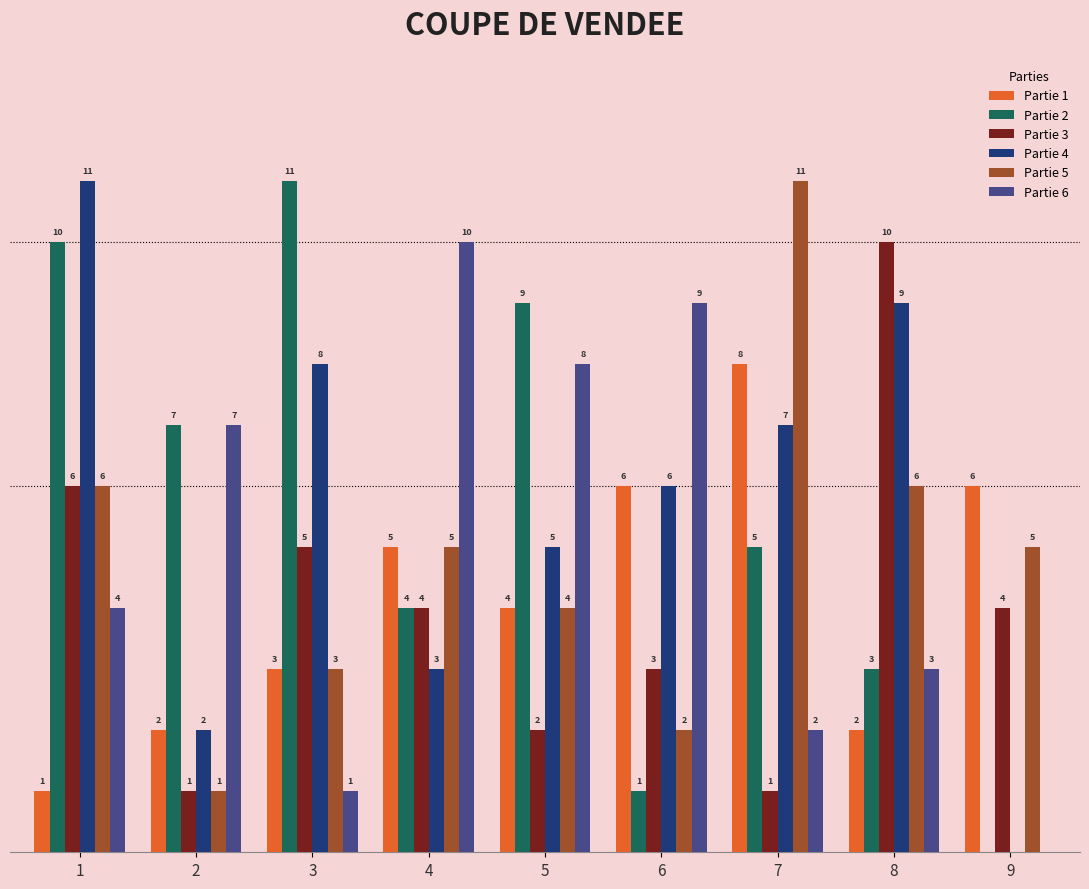

Is the value of Partie 5 at 6 greater than the value of Partie 3 at 7?

Yes